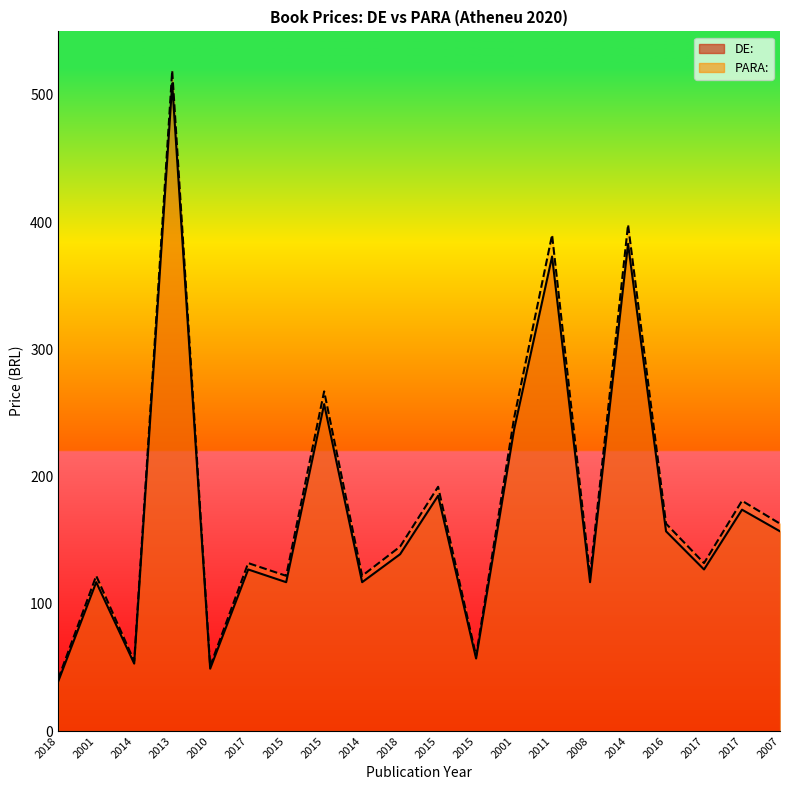

What is the difference between the highest and lowest values at 2017?

5